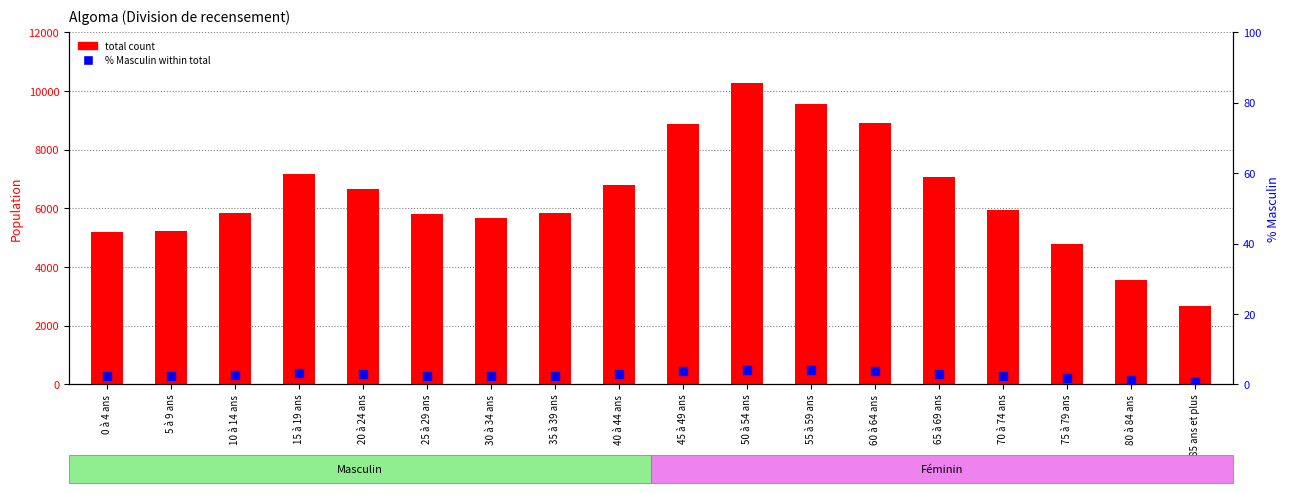

What are all the series names shown in the legend?

total count, % Masculin within total